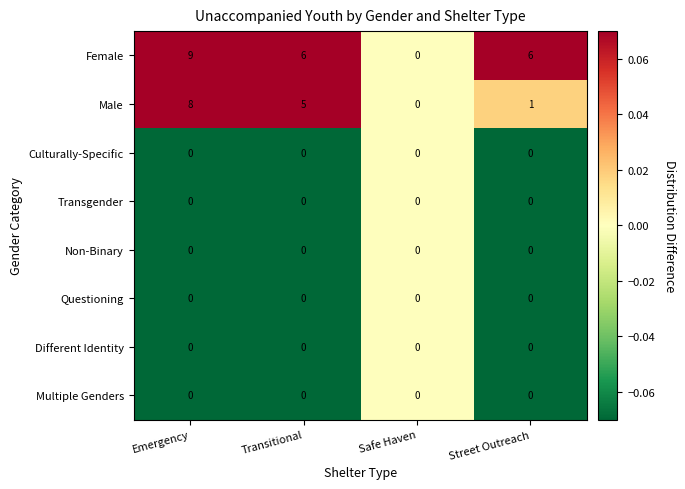

Which series has the largest total across all categories?

Female